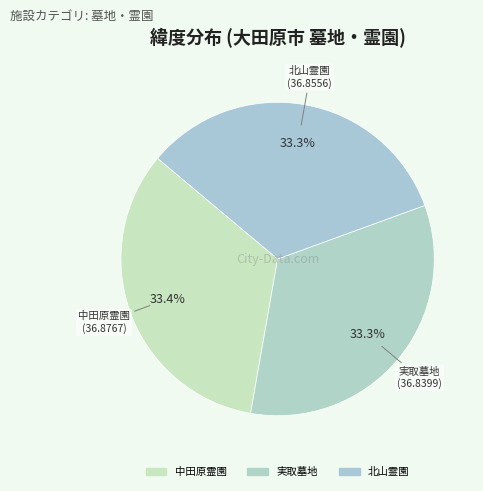

To the nearest percent, what portion does 中田原霊園 represent?

33%